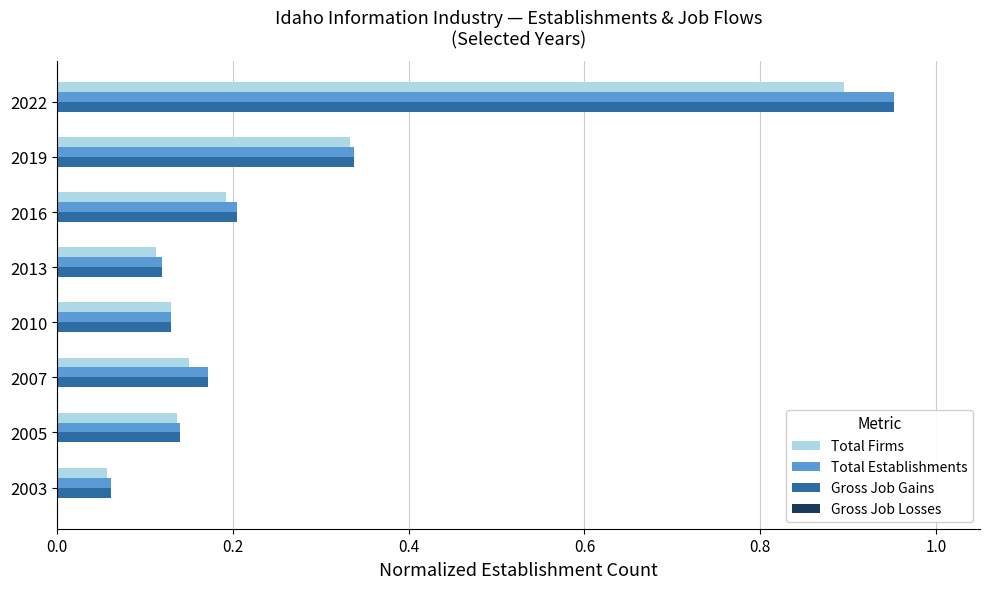

The Gross Job Gains series shows 0.3 at 2007. True or false?

False